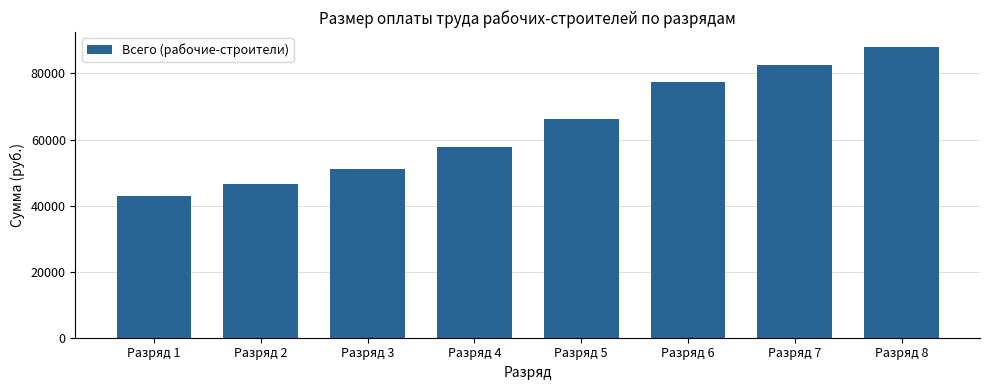

Where does the data first go above 66201?

Разряд 5